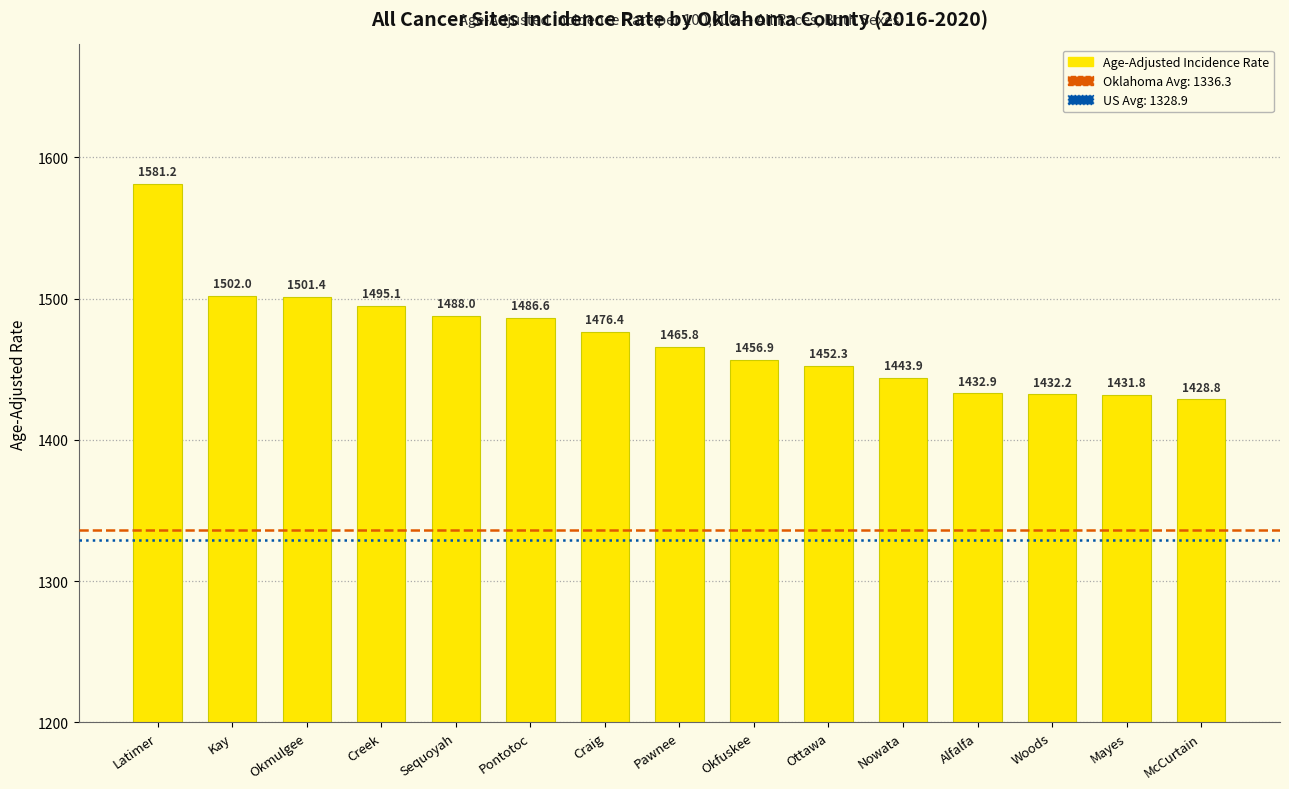

Where is the data nearest to the value 1505?

Kay